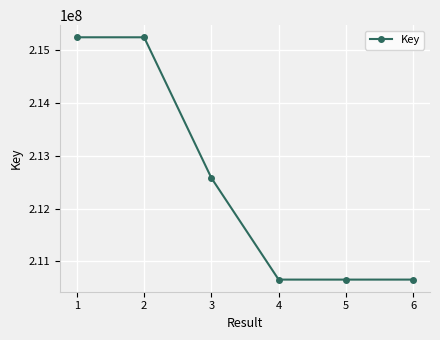

What is the minimum value shown in the chart?

210654918